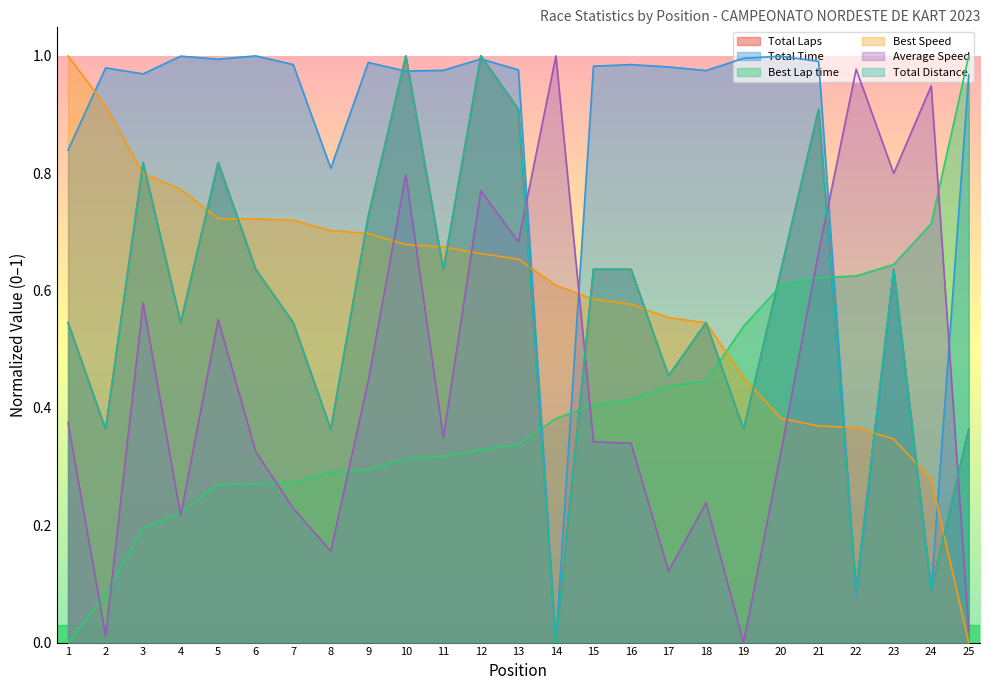

What is the greatest value displayed?

1.0